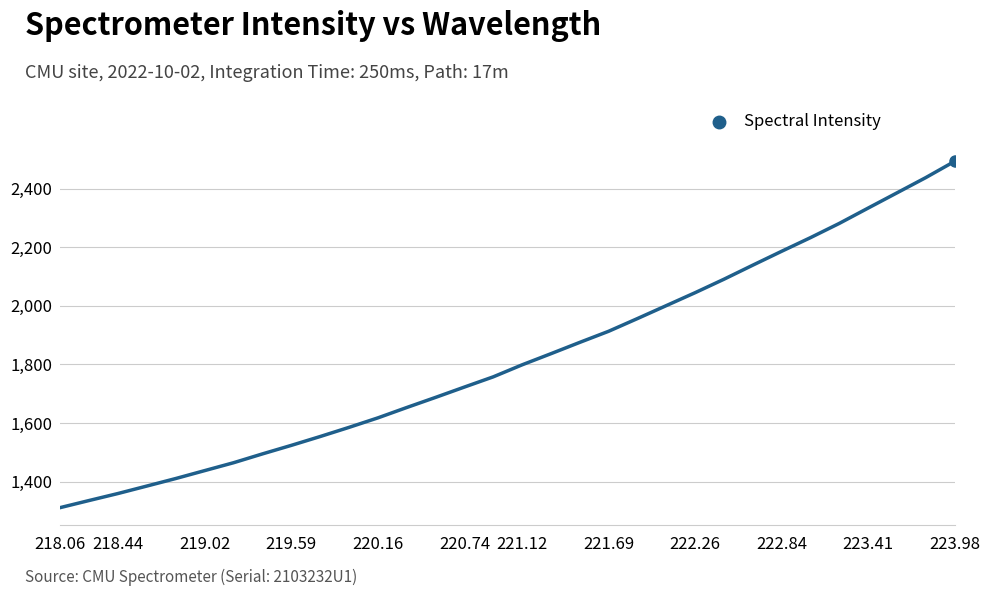

What is the greatest value displayed?

2493.0